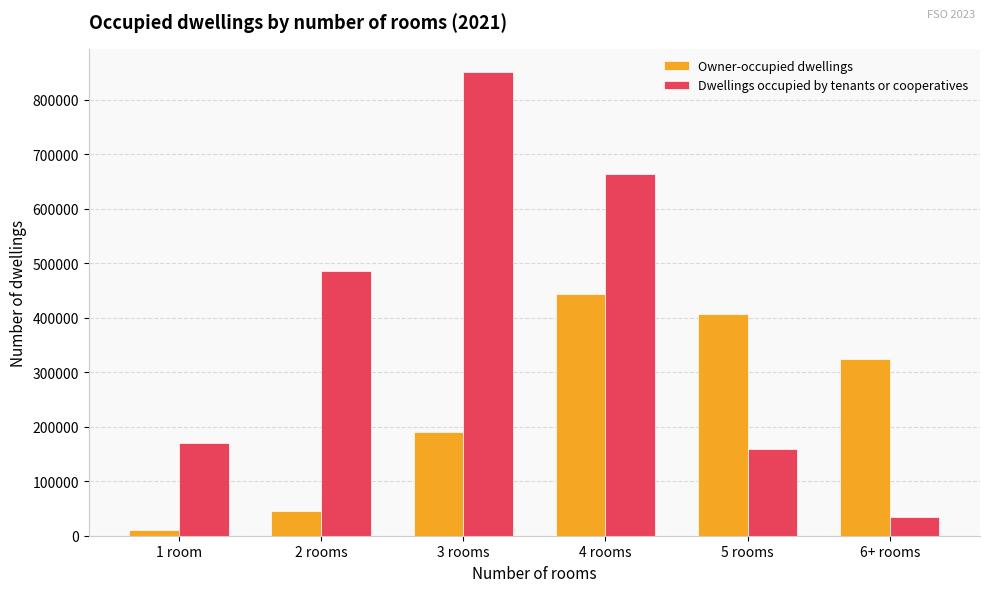

What is the label of the 5th bar from the right?

2 rooms